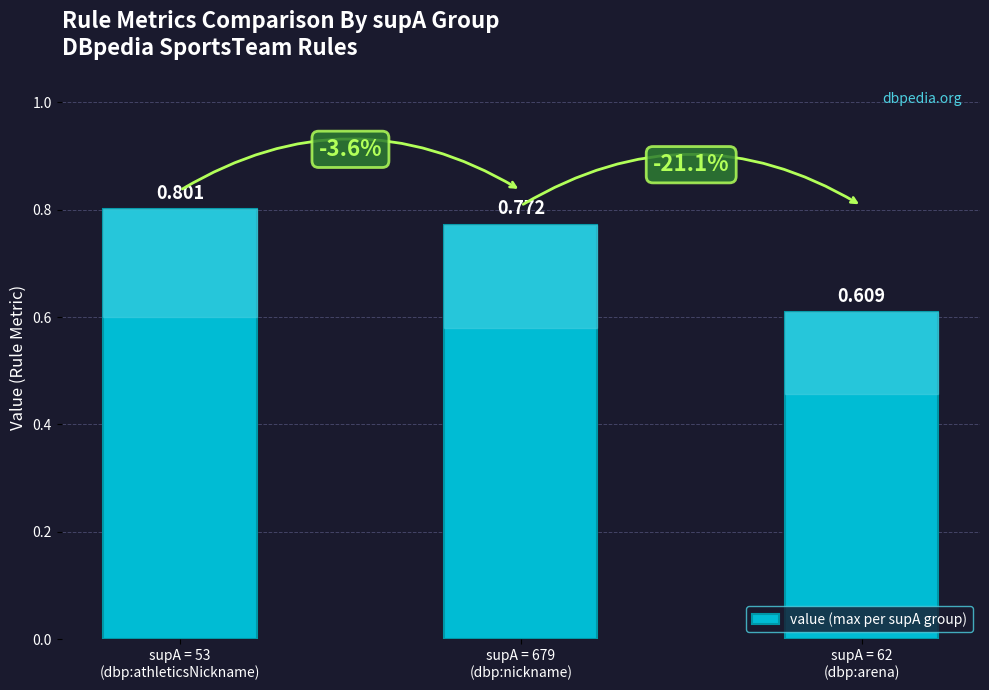

Are the bars horizontal?

No